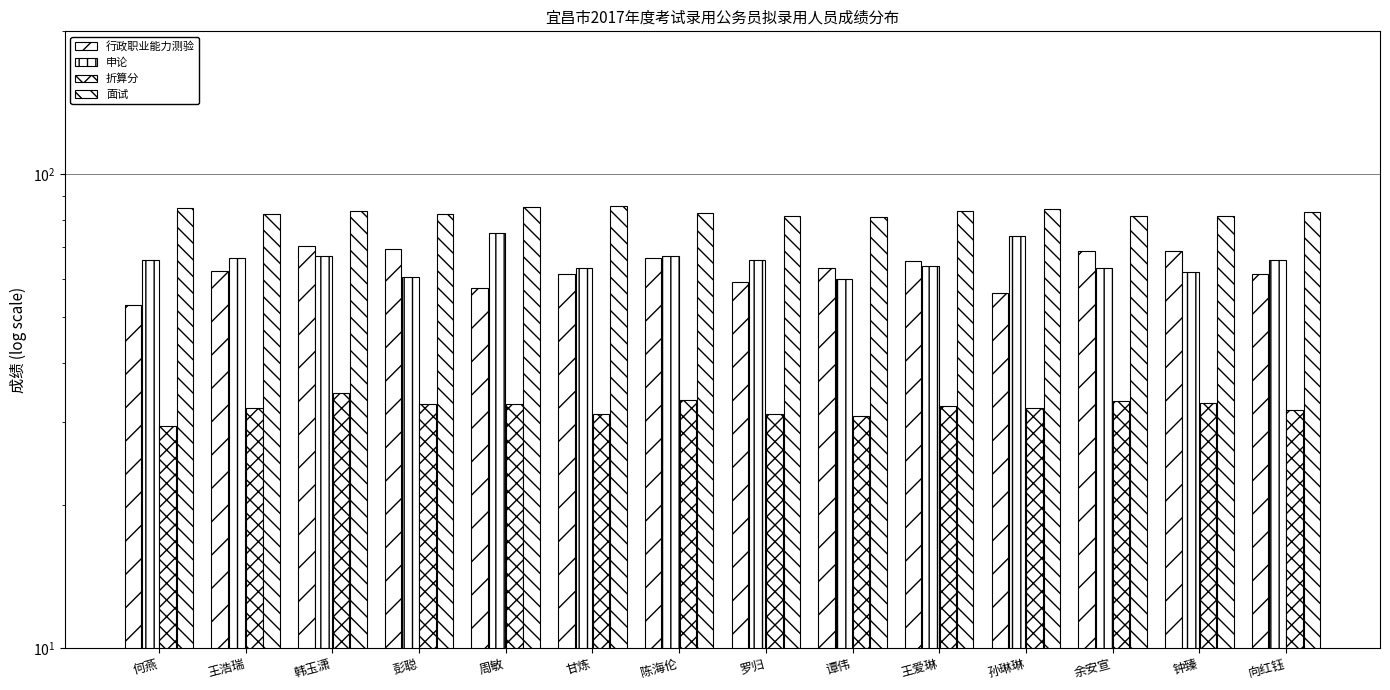

List the series in order of their peak value, highest first.

面试, 申论, 行政职业能力测验, 折算分